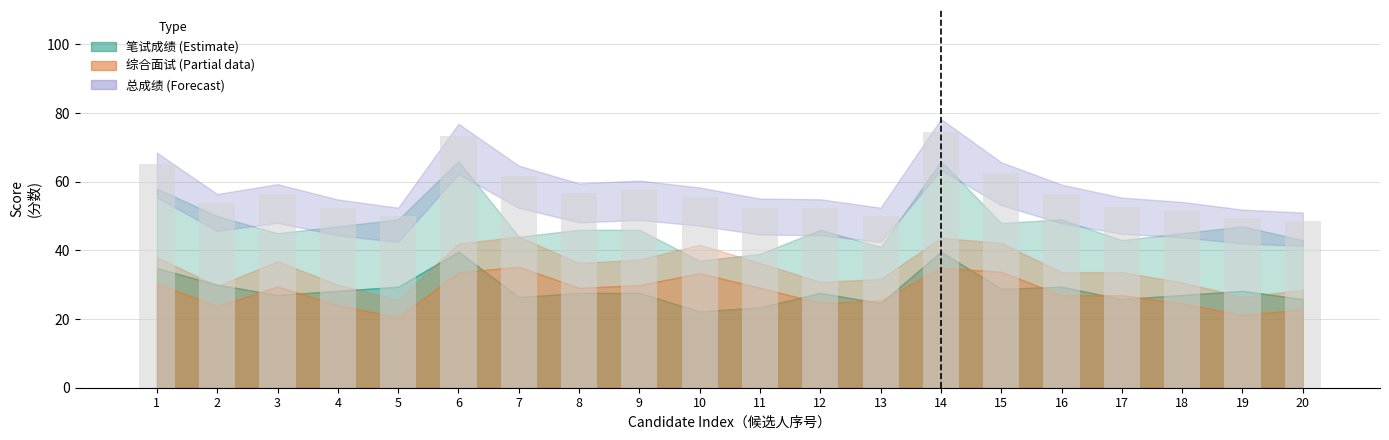

Are the bars grouped side by side (vs. stacked)?

No